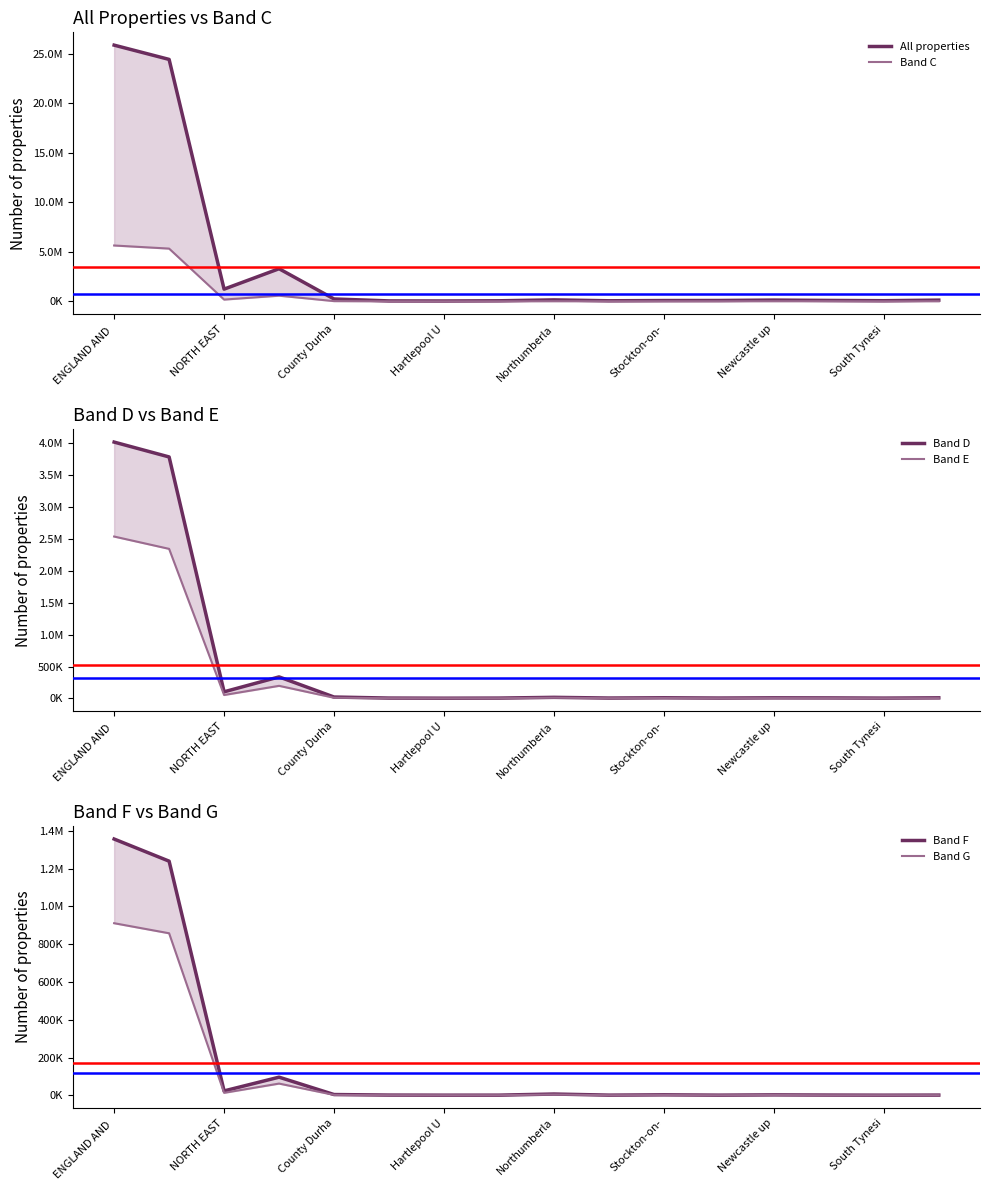

What is the difference between the second highest and minimum values in the Band D series?

3782390